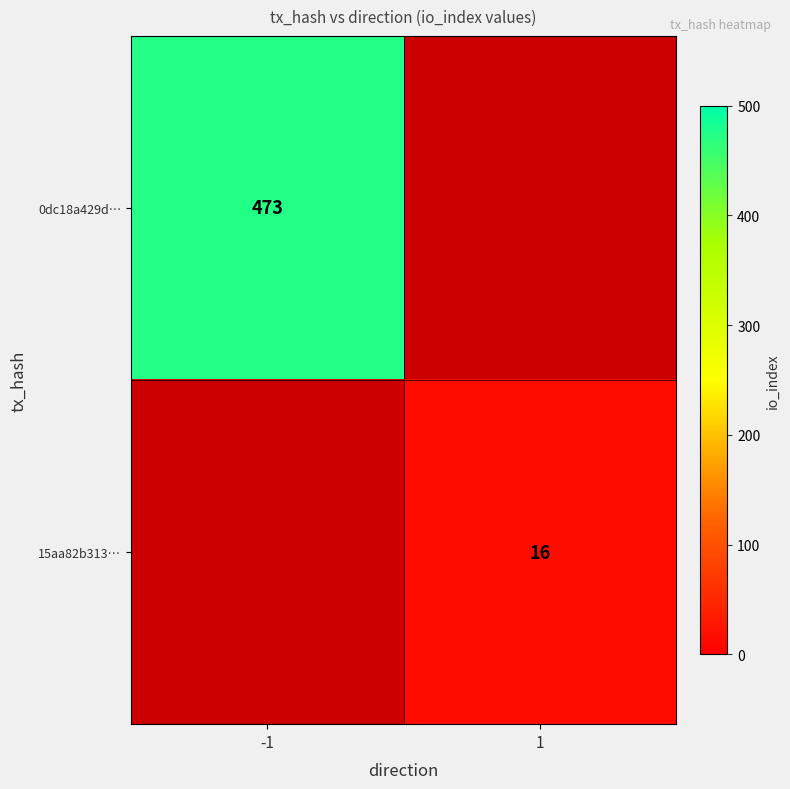

Is it true that 0dc18a429d… equals 473 at -1?

True